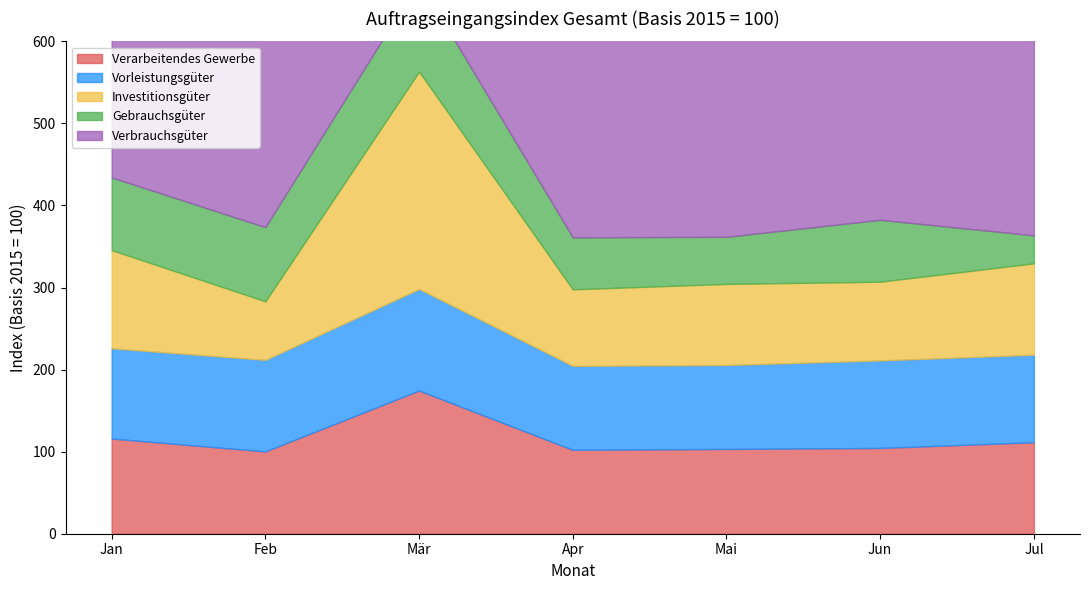

What is the total value across all series at Mär?

1020.0